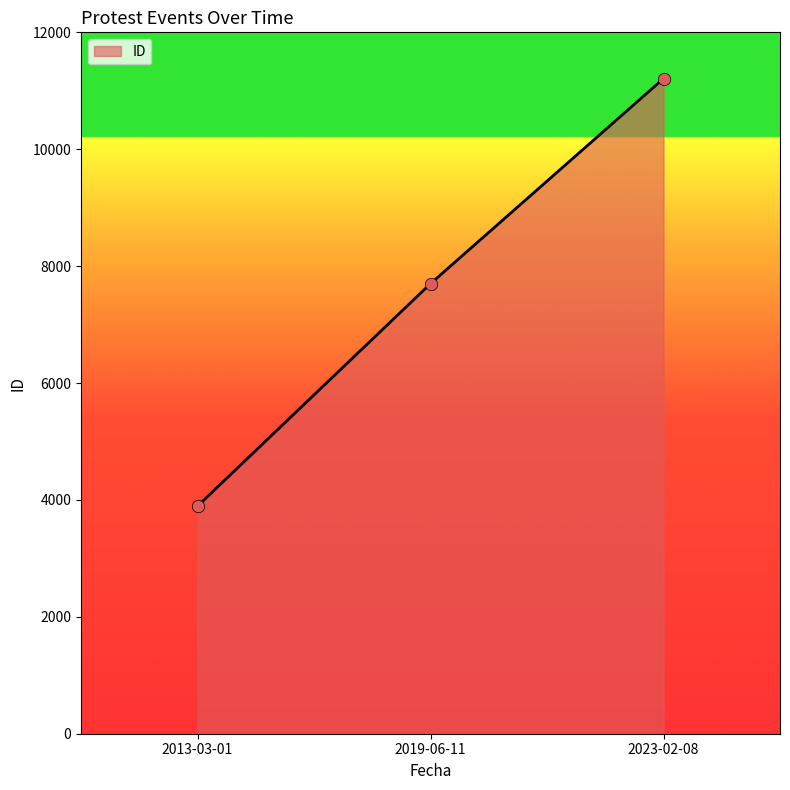

What is the change in value from 2013-03-01 to 2019-06-11?

+3806